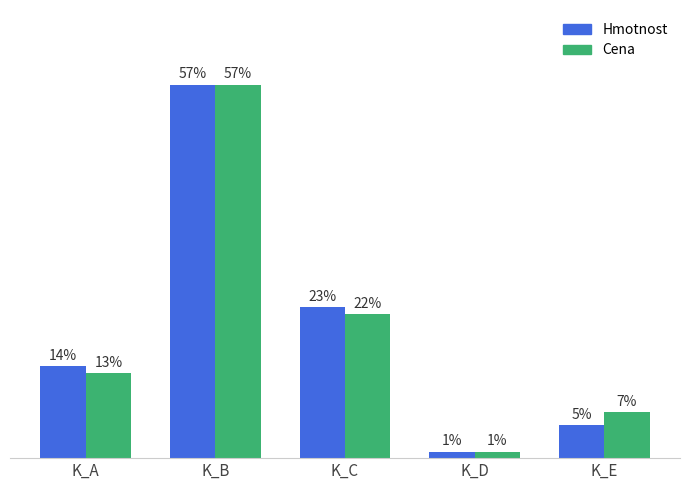

At which label is Cena closest to 29?

K_C